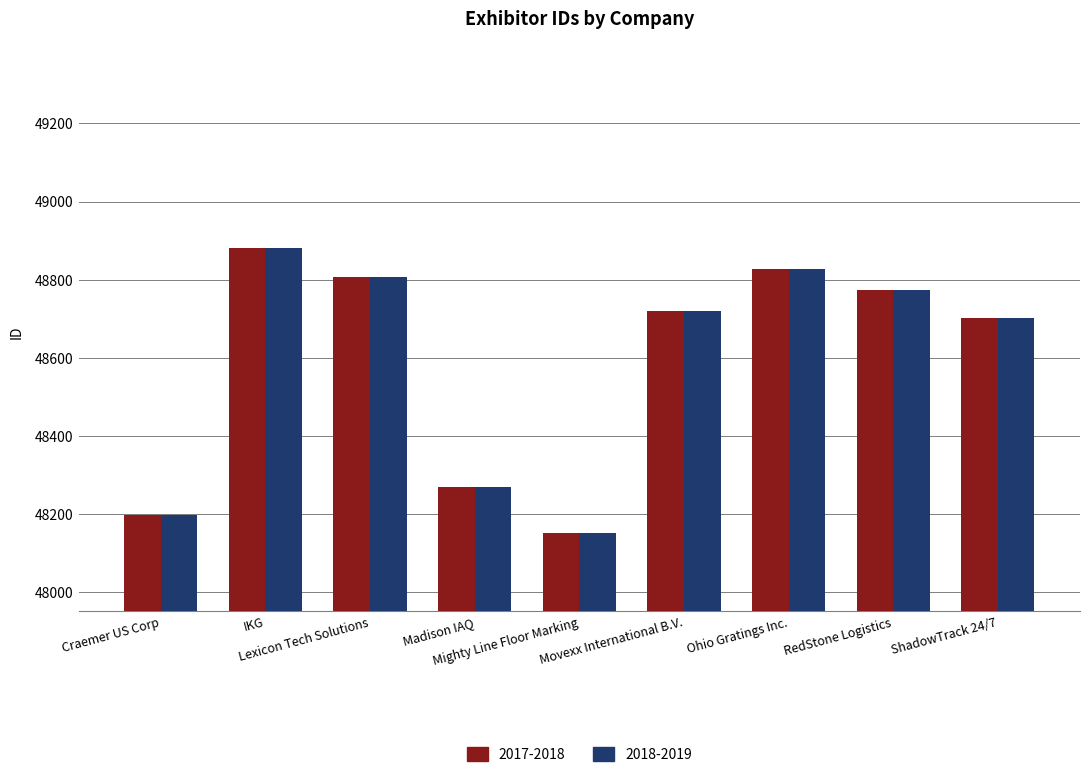

How many groups of bars are there?

9